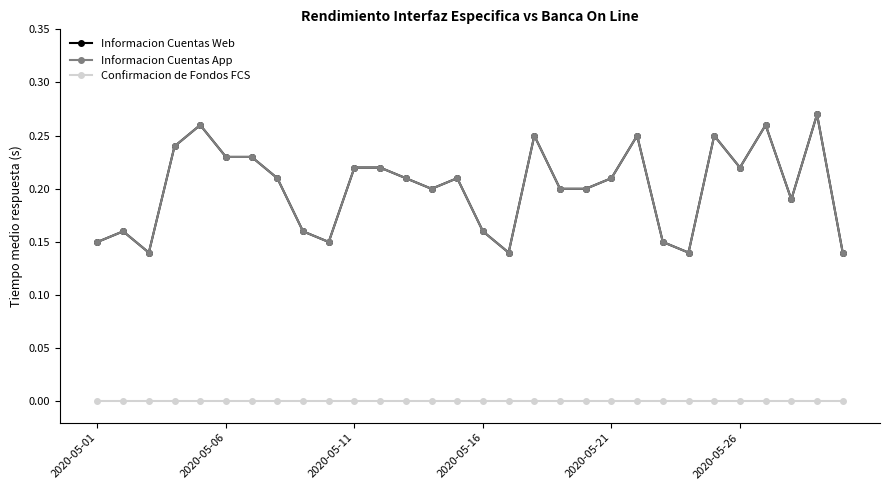

Does the chart have visible grid lines?

No